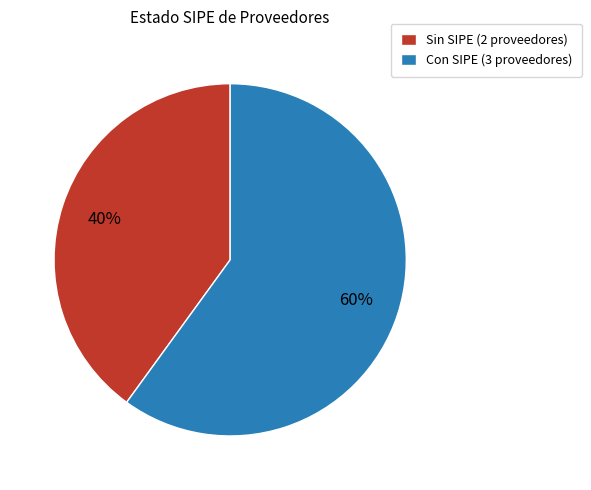

To the nearest percent, what is the average slice percentage?

50%